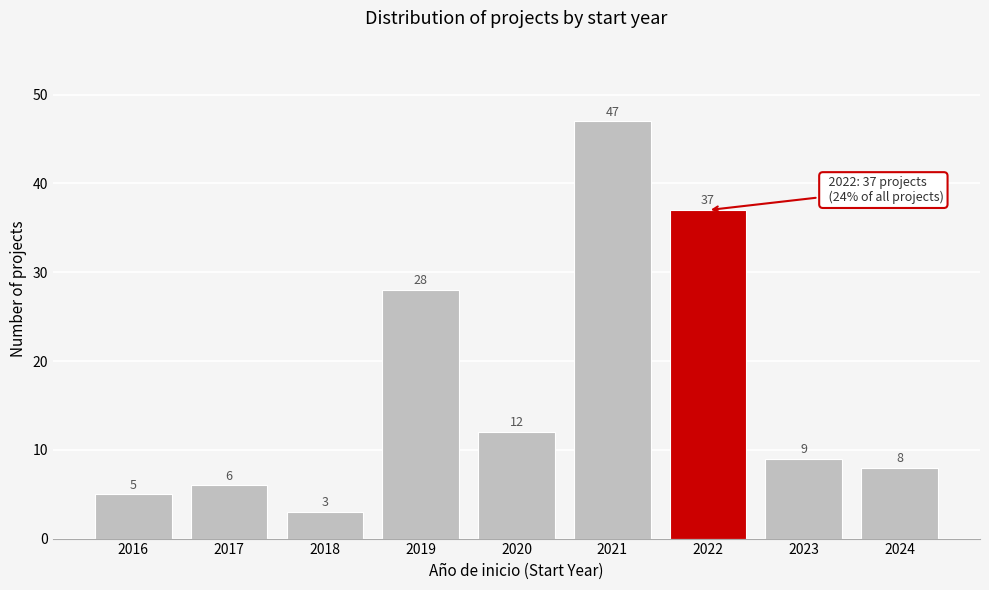

Reading right to left, list all the values displayed in this chart.

8	9	37	47	12	28	3	6	5